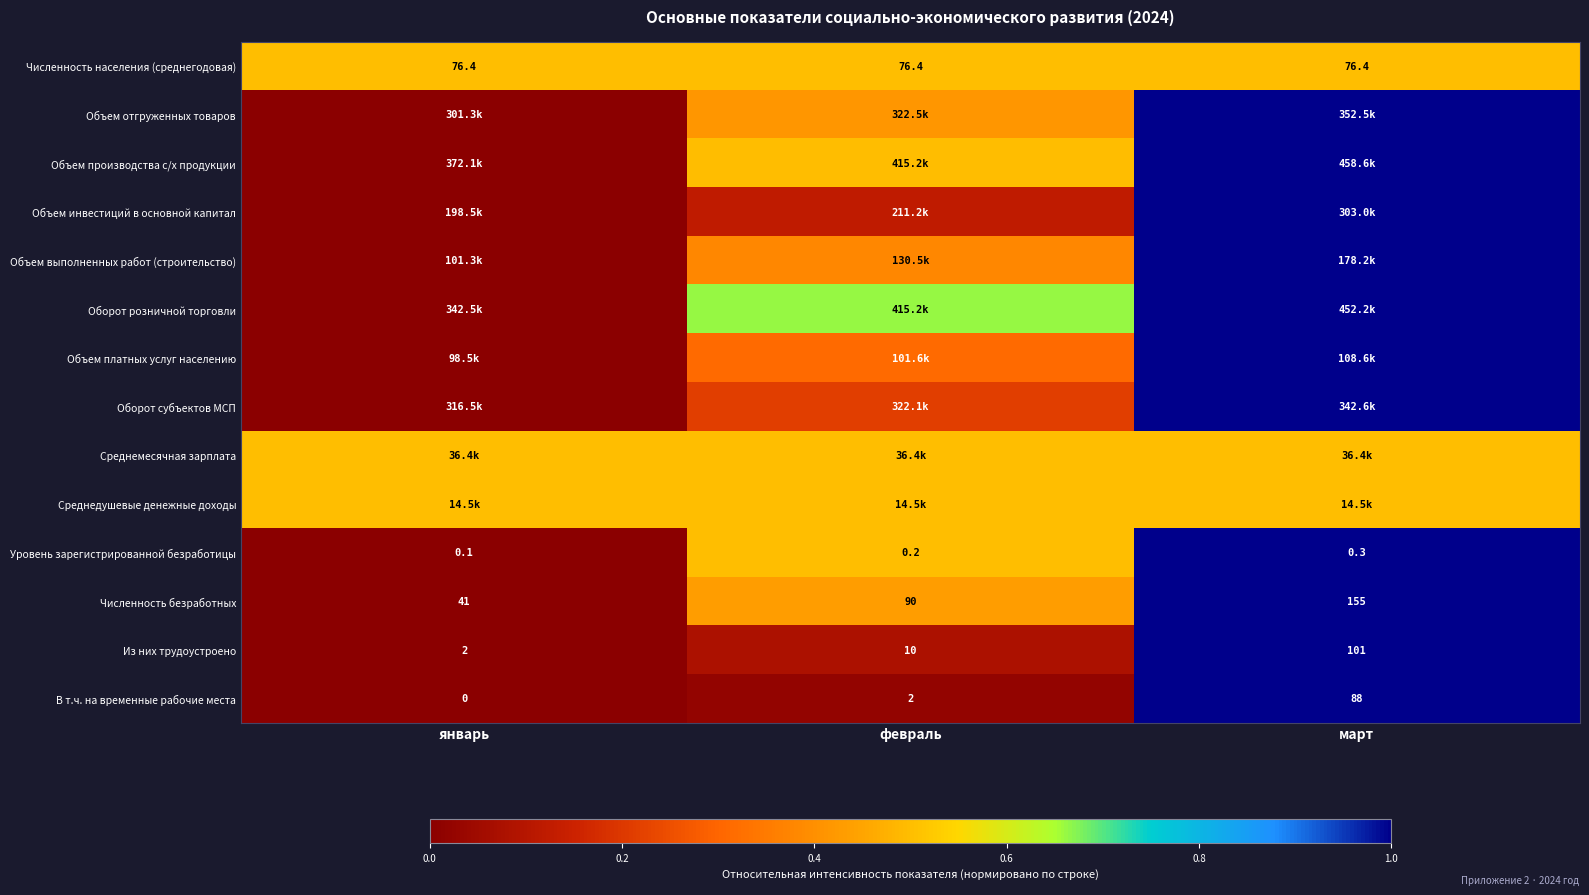

List the labels in order of В т.ч. на временные рабочие места value, smallest first.

январь, февраль, март